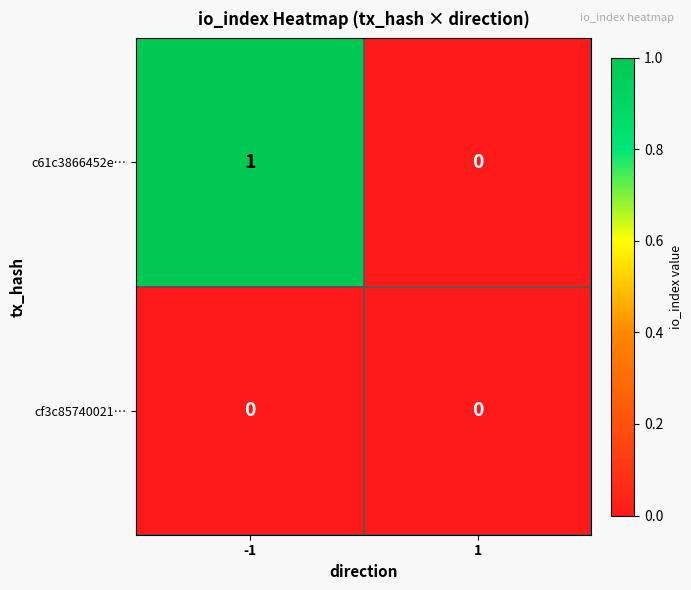

Which series has the largest total across all categories?

c61c3866452e…